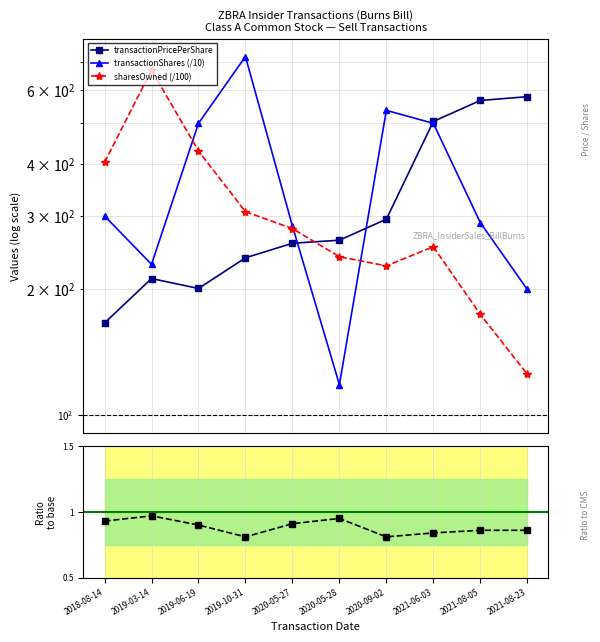

What is the average value of the transactionPricePerShare series?

328.5